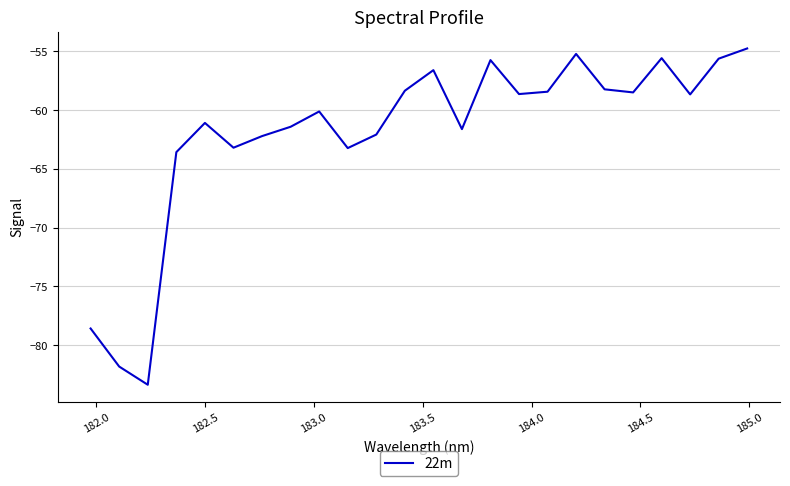

What is the smallest value displayed?

-83.4